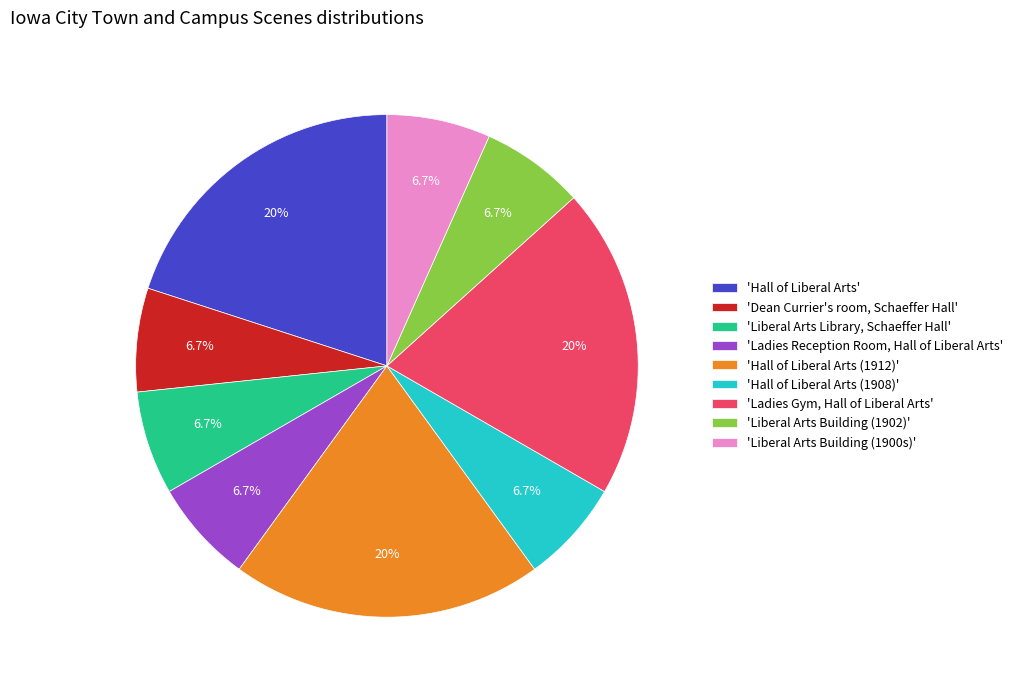

Does 'Liberal Arts Building (1902)' represent more than half of the total?

No